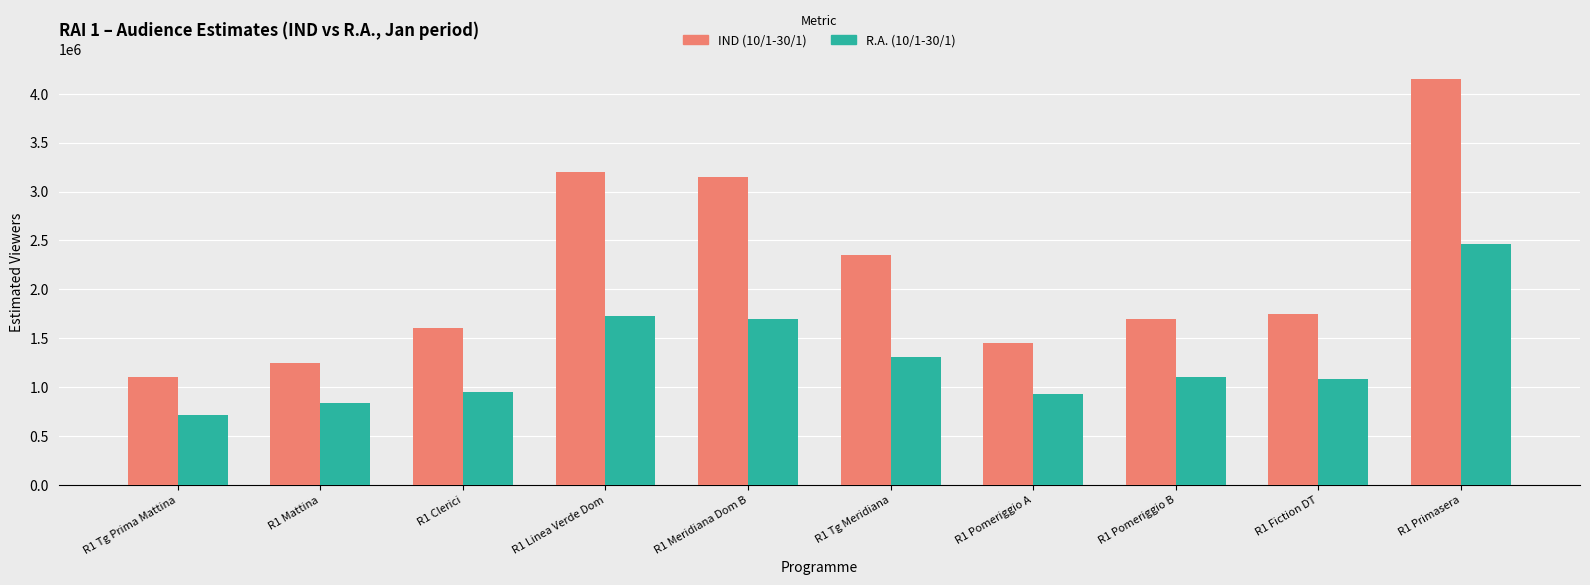

What position from the left is R1 Pomeriggio A?

7